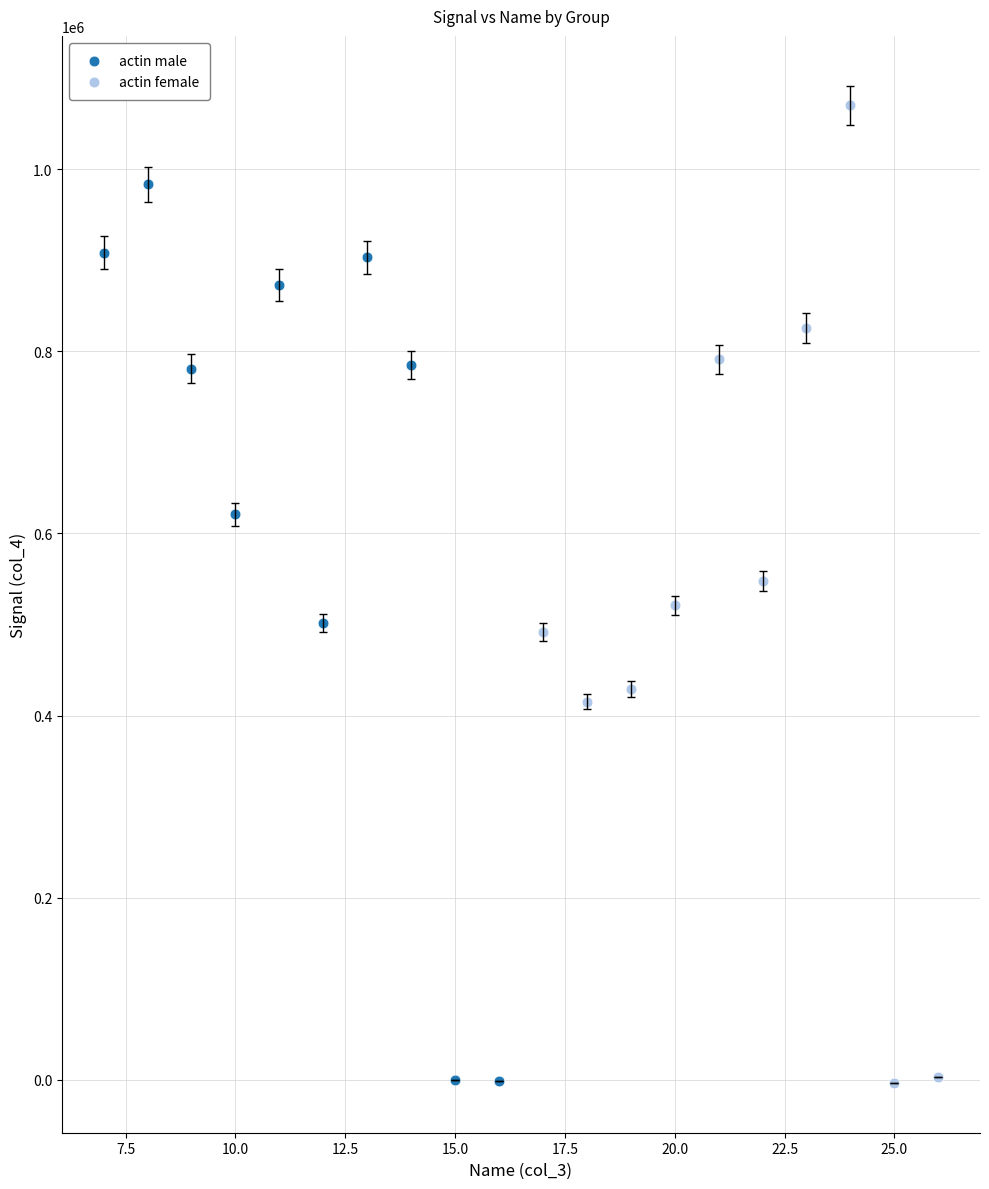

Which series reaches the maximum Y coordinate?

actin female